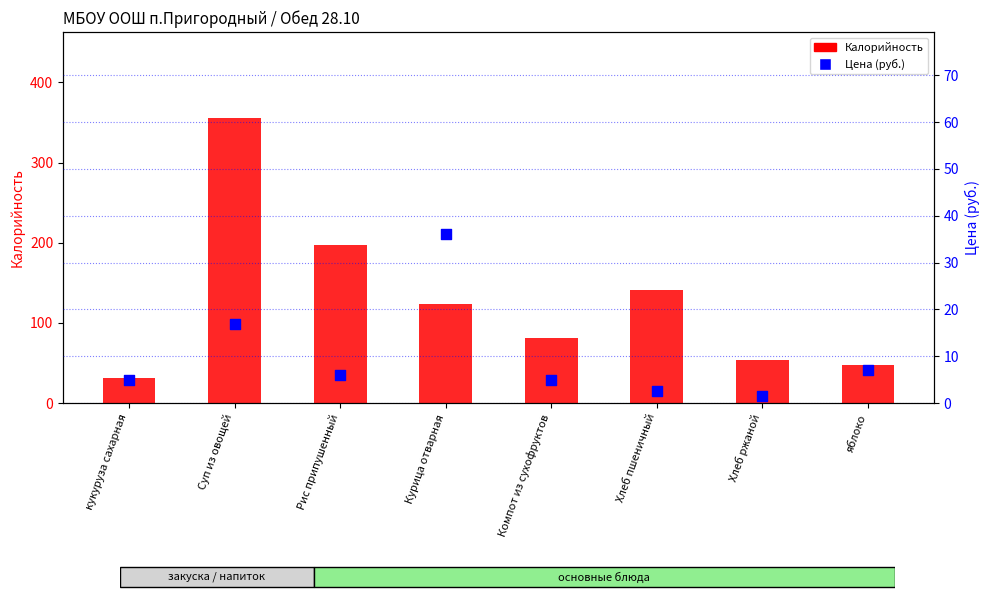

What are all the series names shown in the legend?

Калорийность, Цена (руб.)